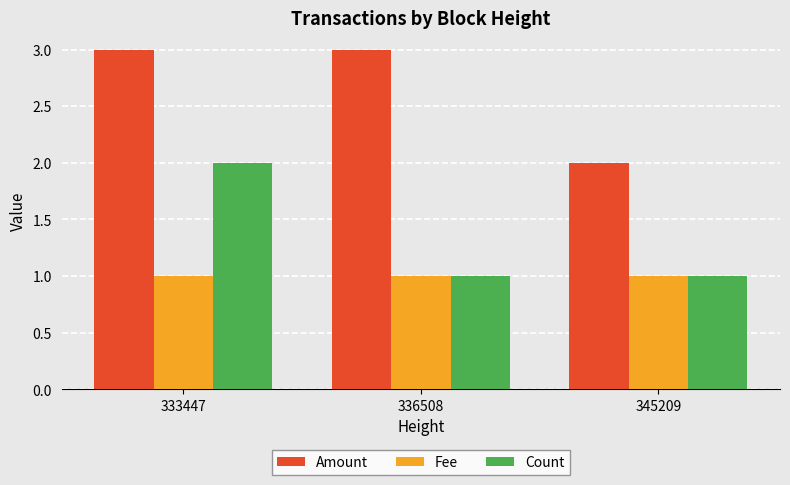

What are all the series names shown in the legend?

Amount, Fee, Count